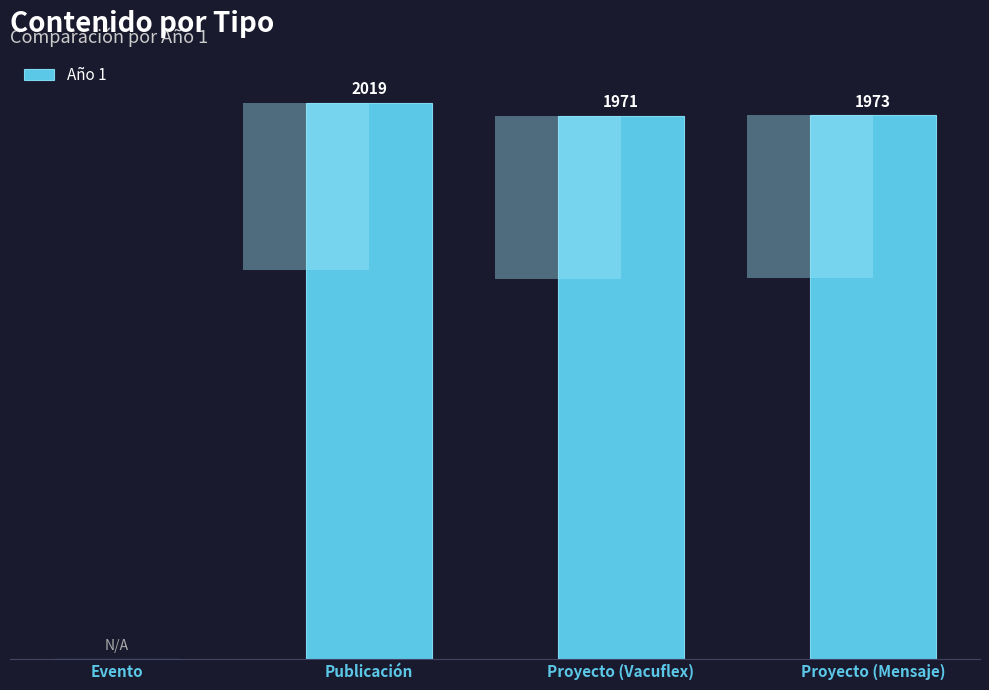

Rank the categories by value from lowest to highest.

Evento, Proyecto (Vacuflex), Proyecto (Mensaje), Publicación